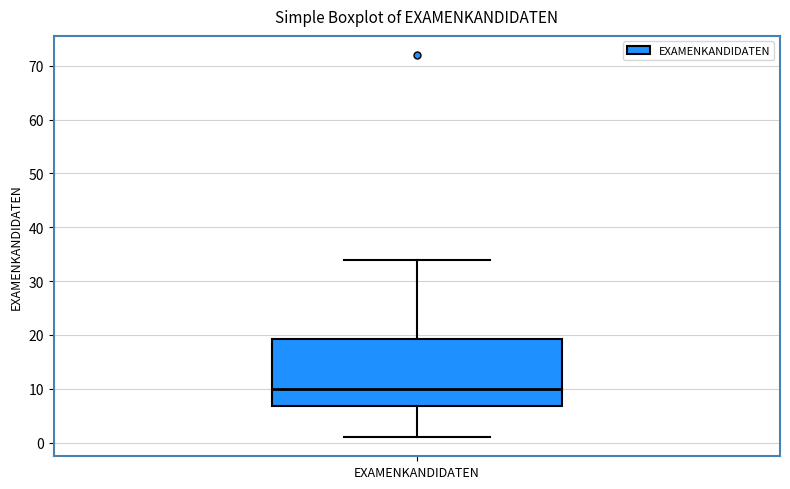

Read this box plot against the y-axis: the position of the median line, the range covered by the box, and the ends of both whiskers. The values are not printed on the chart, so give them approximately, as read against the axis.

median 10, box 7 to 19, whiskers 1 to 34